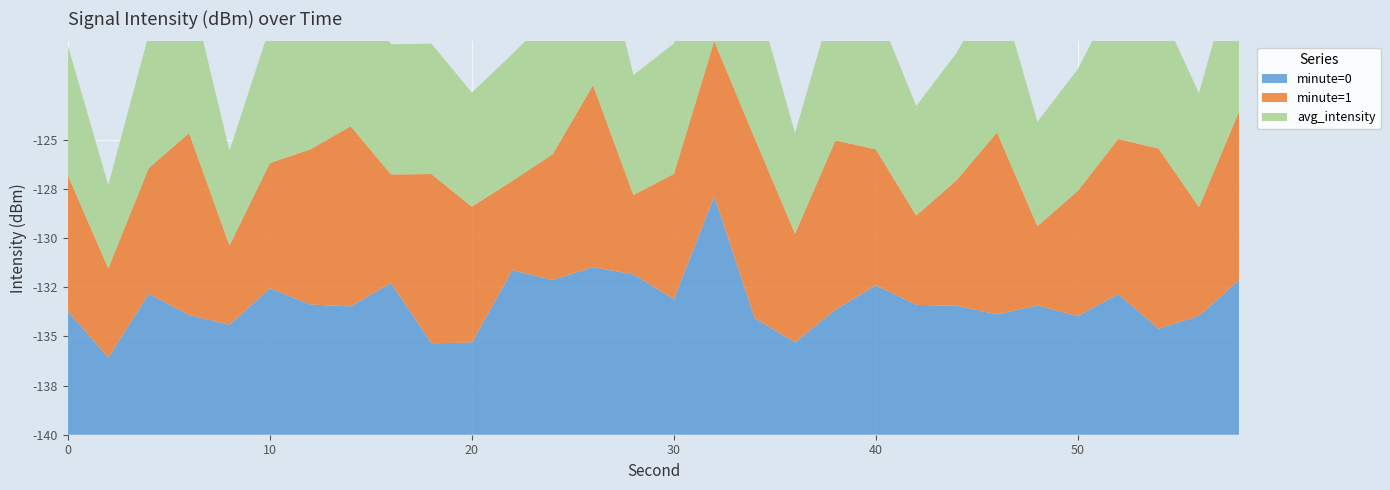

Reading right to left, what are all the values shown in this chart?

minute=0: -132.1	-134.0	-134.6	-132.9	-134.0	-133.4	-133.9	-133.4	-133.4	-132.4	-133.6	-135.3	-134.1	-127.9	-133.1	-131.8	-131.5	-132.1	-131.6	-135.3	-135.3	-132.3	-133.5	-133.4	-132.5	-134.4	-133.9	-132.8	-136.1	-133.7
minute=1: -131.4	-134.5	-130.8	-132.1	-133.6	-136.0	-130.7	-133.6	-135.5	-133.1	-131.4	-134.5	-130.8	-132.1	-133.6	-136.0	-130.7	-133.6	-135.5	-133.1	-131.4	-134.5	-130.8	-132.1	-133.6	-136.0	-130.7	-133.6	-135.5	-133.1
avg_intensity: -131.8	-134.2	-132.7	-132.5	-133.8	-134.7	-132.3	-133.5	-134.4	-132.7	-132.5	-134.9	-132.5	-130.0	-133.4	-133.9	-131.1	-132.9	-133.5	-134.2	-133.4	-133.4	-132.2	-132.7	-133.1	-135.2	-132.3	-133.2	-135.8	-133.4